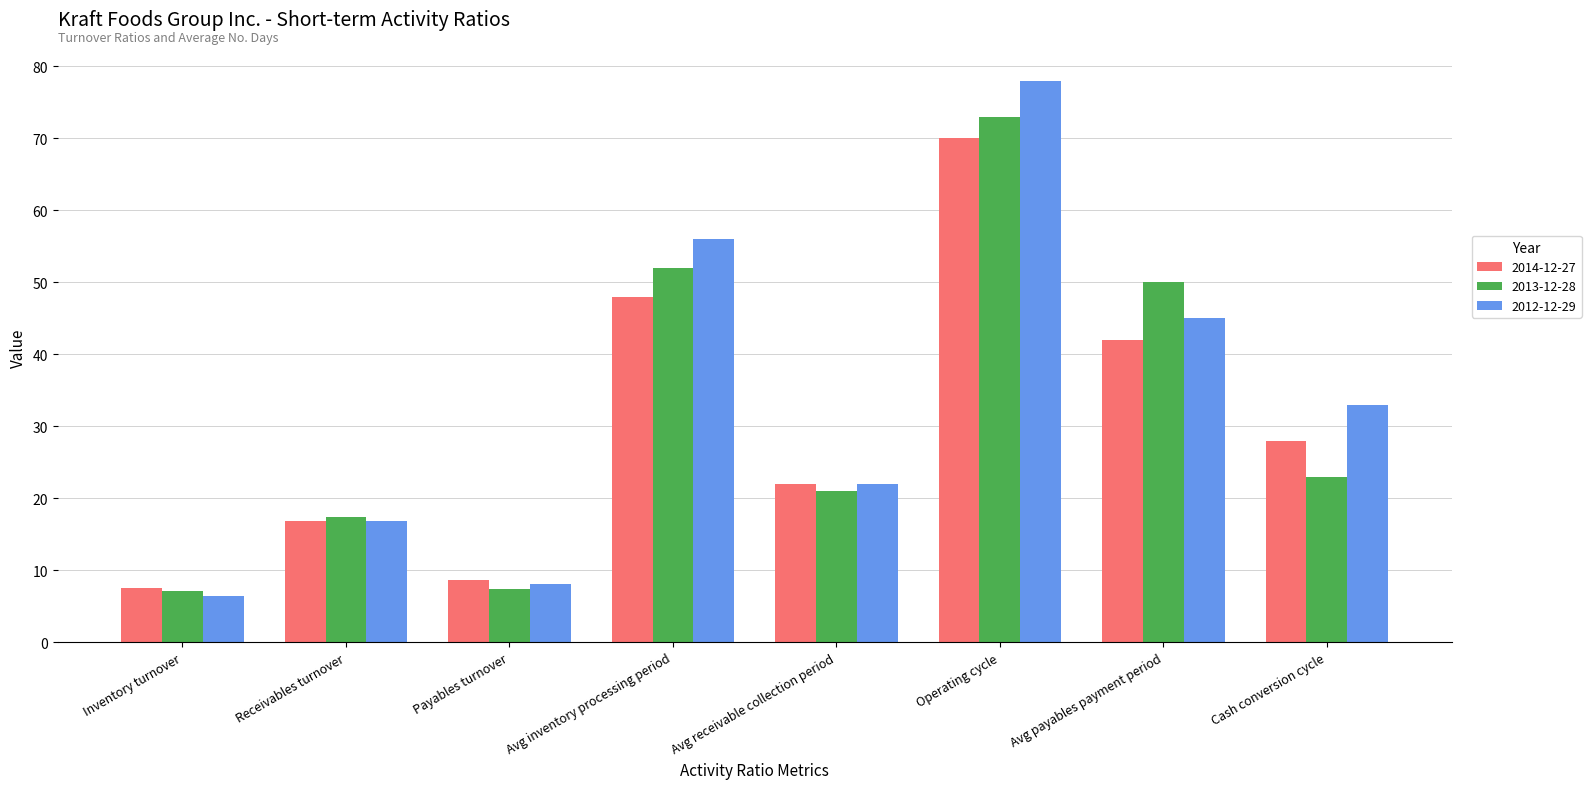

Rank the series by their average value, from highest to lowest.

2012-12-29, 2013-12-28, 2014-12-27